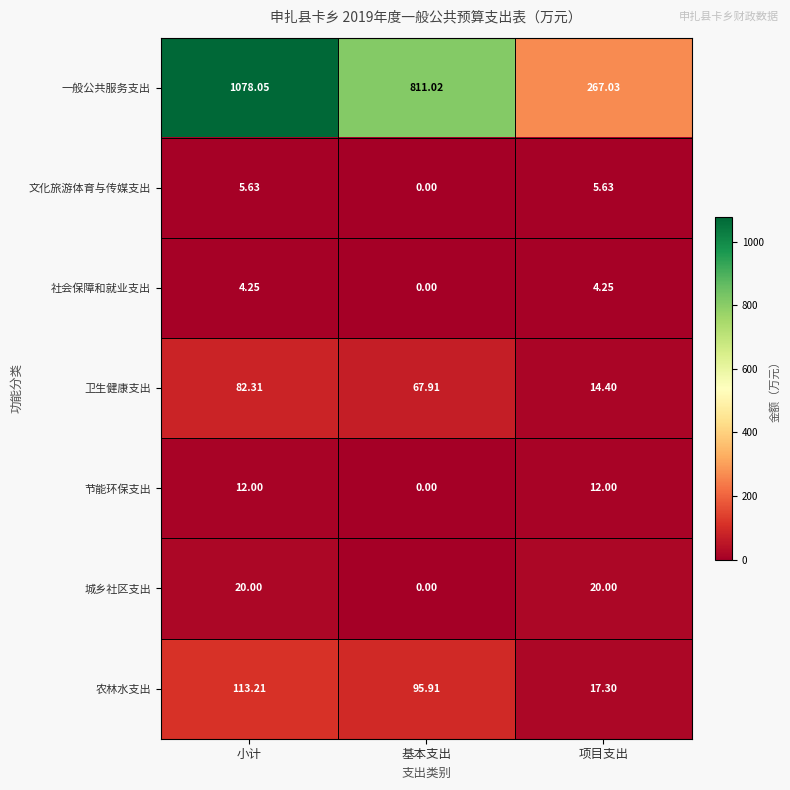

Which series has the largest range (max minus min)?

一般公共服务支出